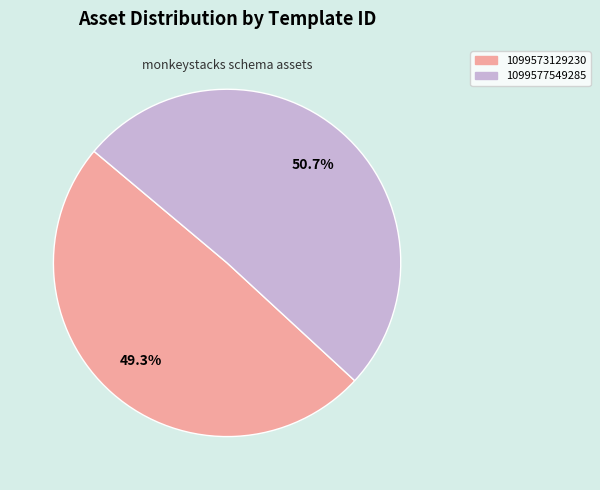

Between 1099573129230 and 1099577549285, which is larger?

1099577549285